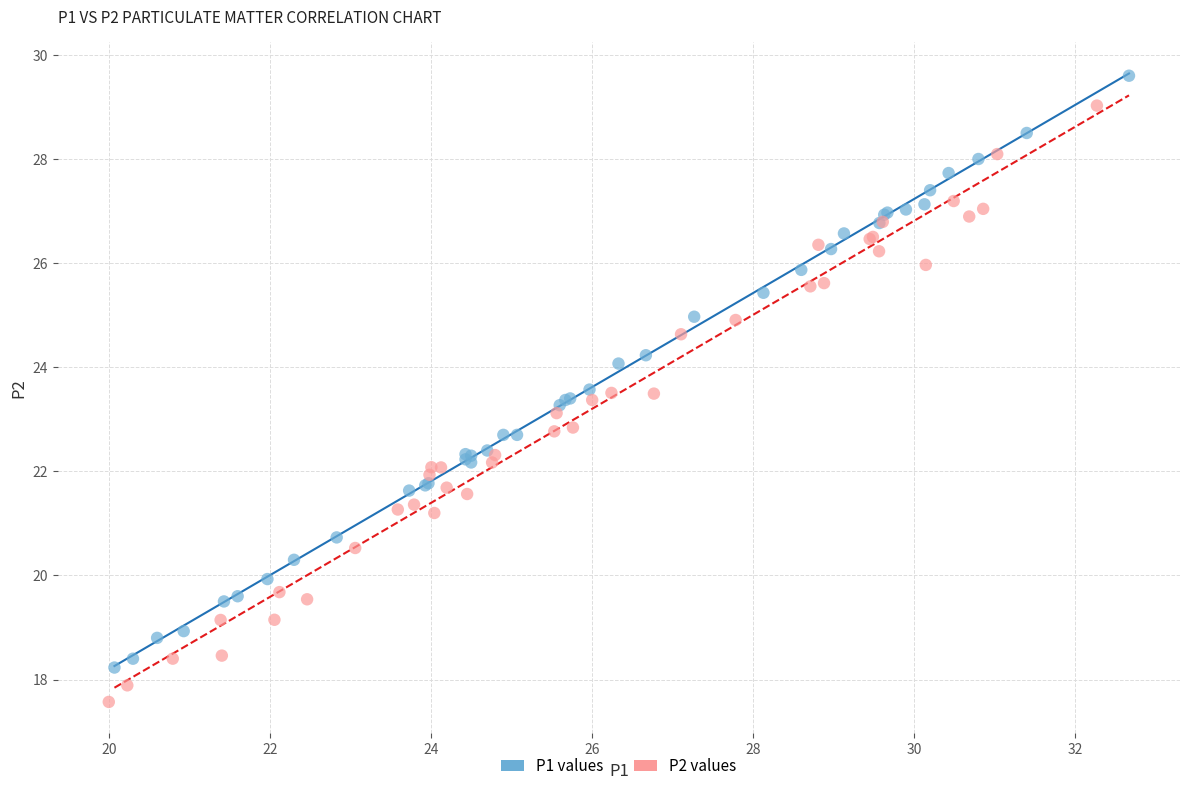

Which series contains the highest Y value?

P1 values